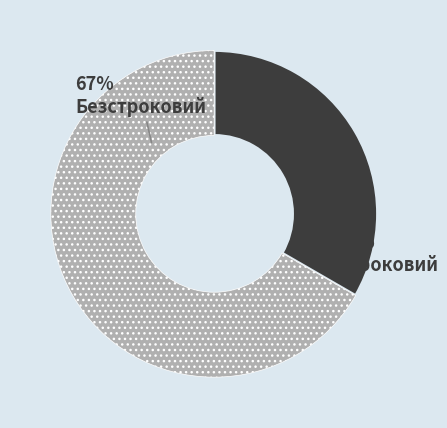

To the nearest percent, what is the average slice percentage?

50%